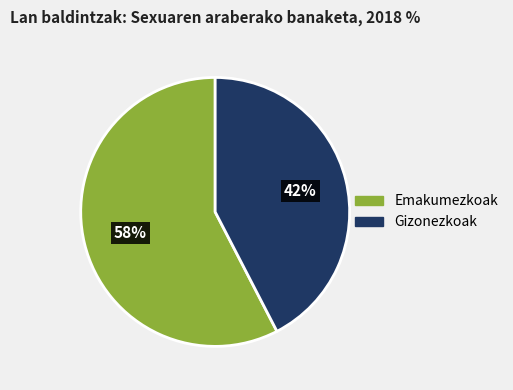

Rank the categories by value from lowest to highest.

Gizonezkoak, Emakumezkoak